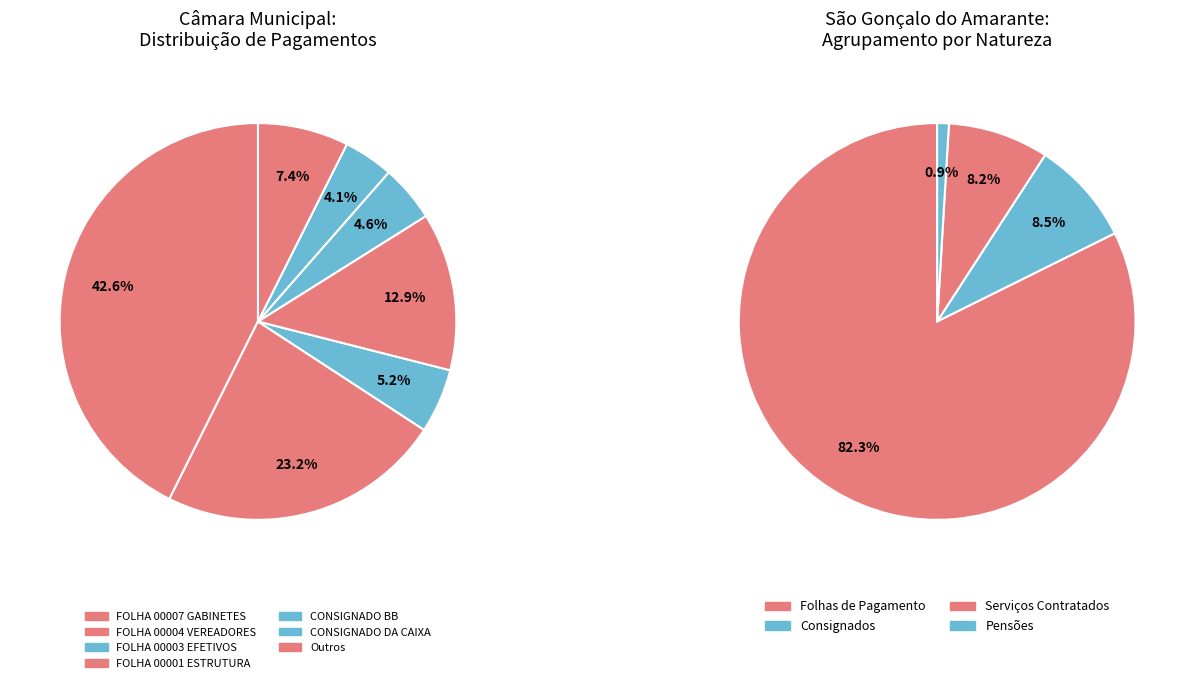

Is there a majority slice in this chart?

No